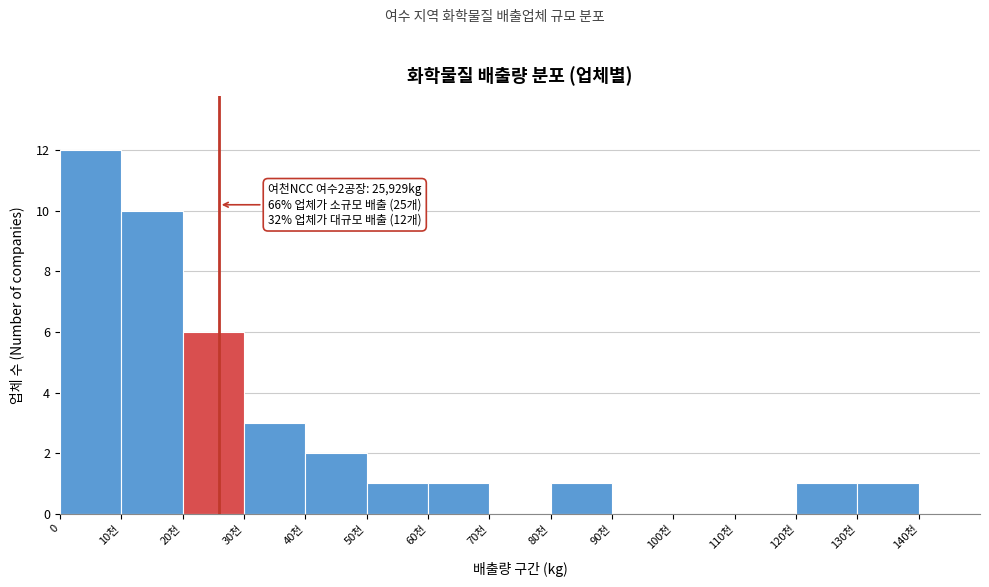

Reading left to right, what are all the values shown in this chart?

0=12	10천=10	20천=6	30천=3	40천=2	50천=1	60천=1	70천=0	80천=1	90천=0	100천=0	110천=0	120천=1	130천=1	140천=0